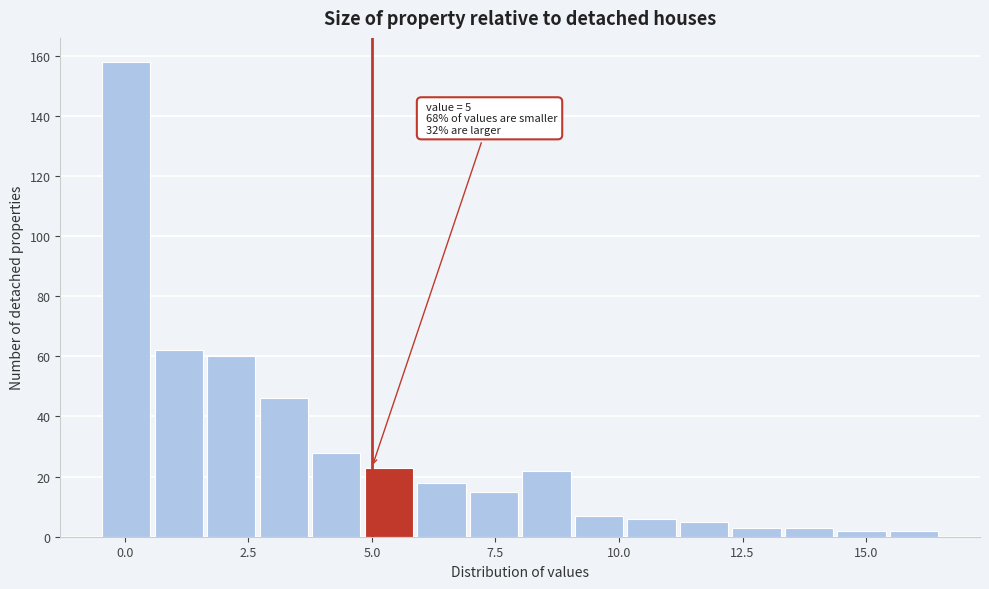

Around what value on the x-axis is the tallest bar? Give the approximate position of its centre, as read against the axis.

0.0